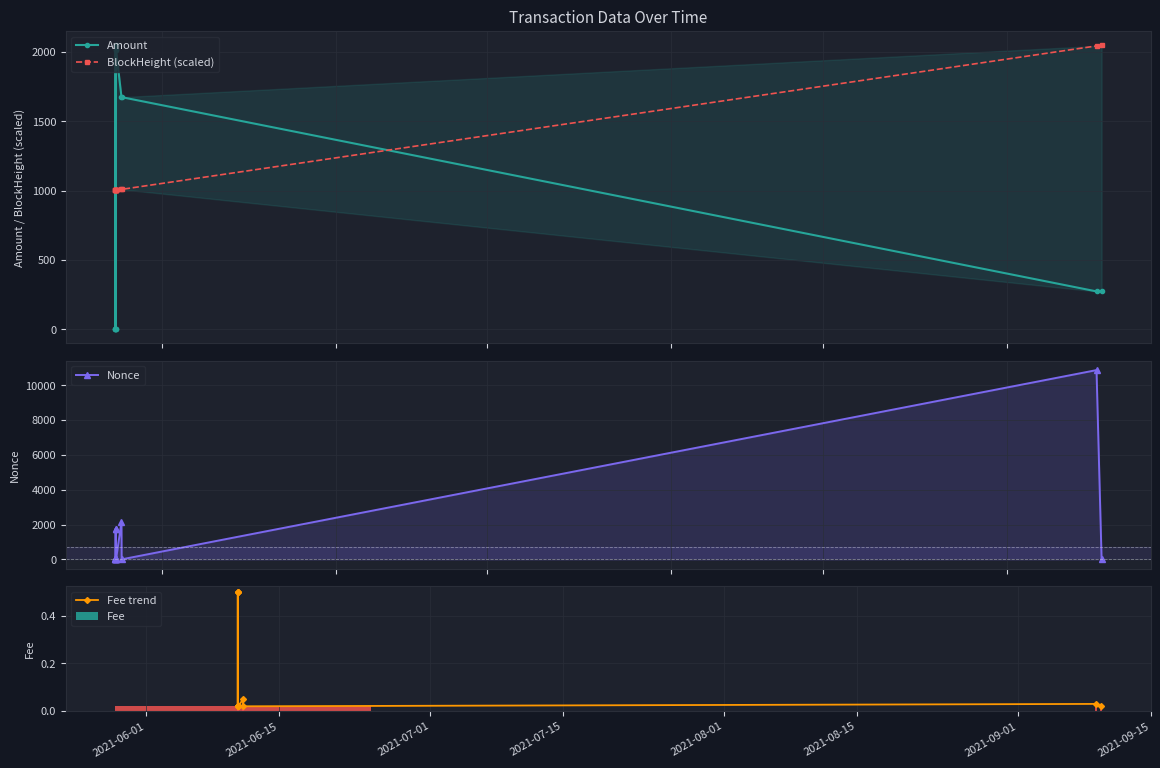

What is the label of the 8th bar from the right?

2021-08-15